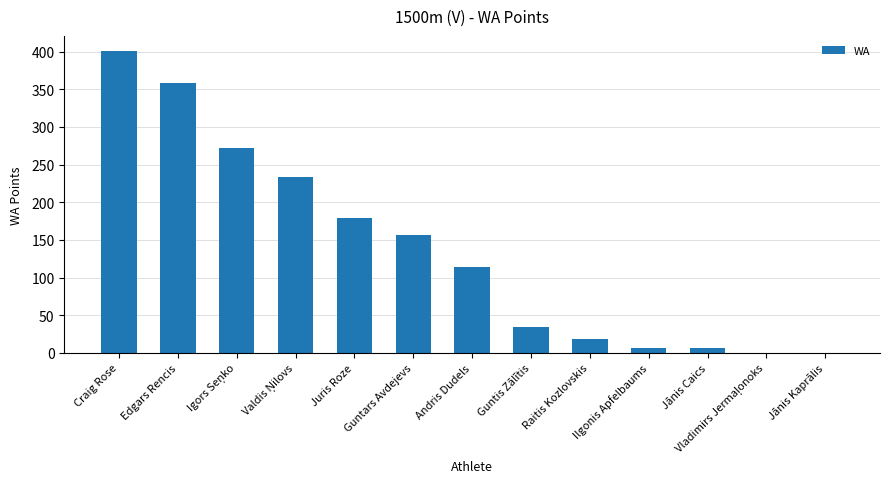

Where does the data first go above 114?

Craig Rose